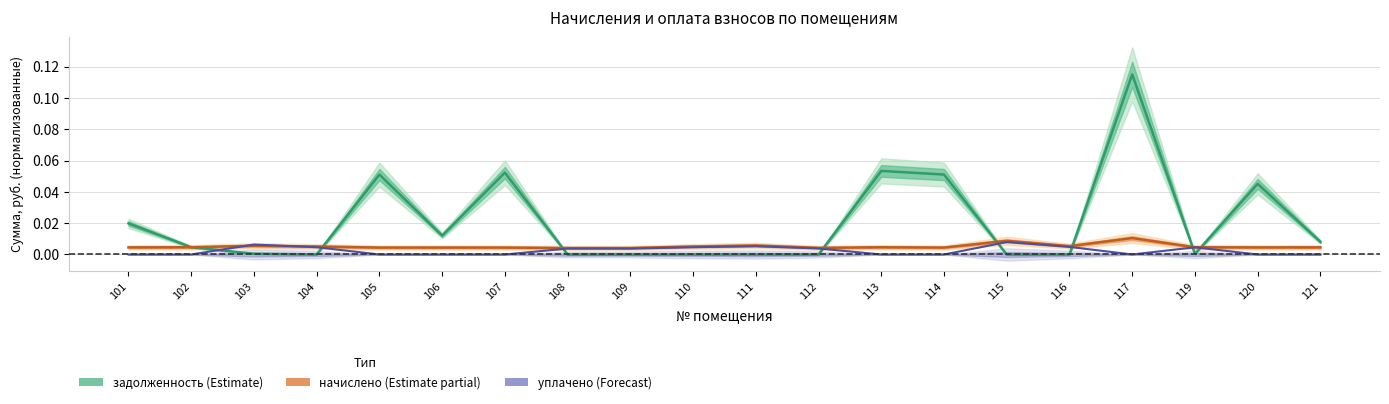

How many data points in уплачено (Forecast) are above 0?

10